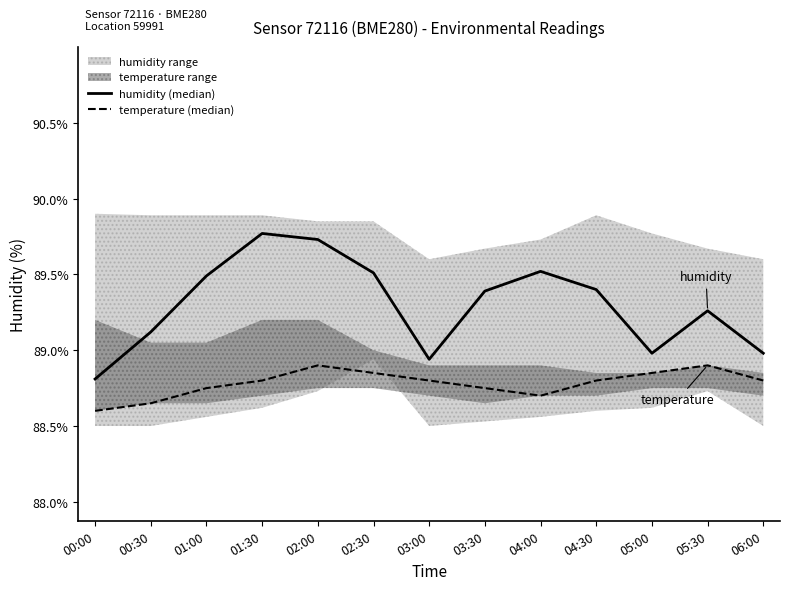

True or false: temperature (median) and humidity (median) intersect in this chart.

False